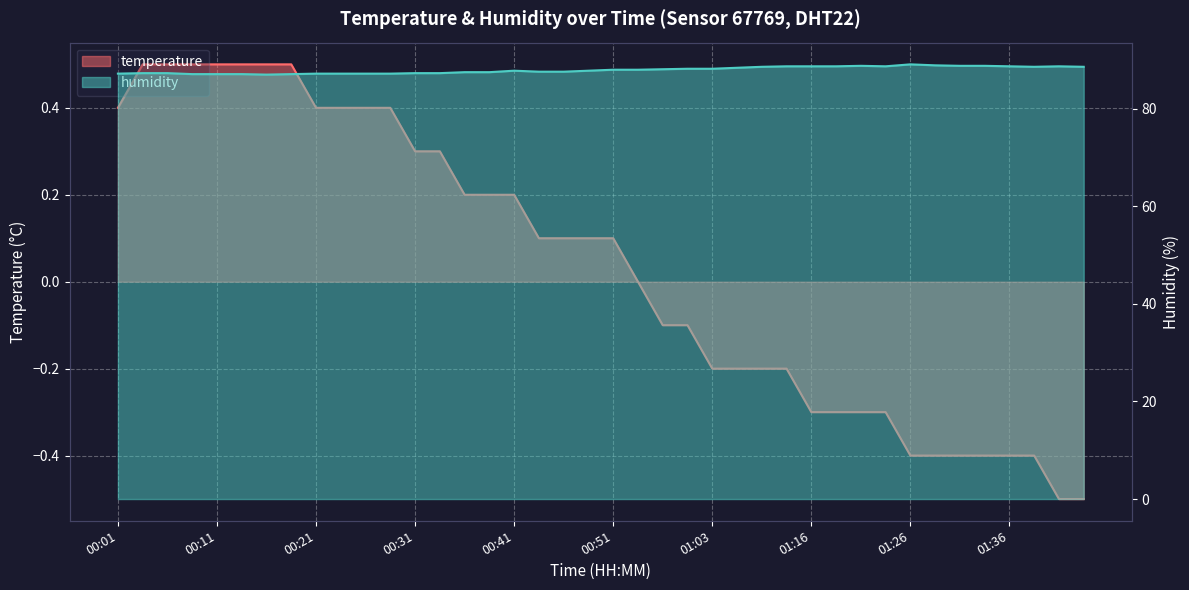

At 00:26, list the series in order from smallest to largest.

temperature, humidity